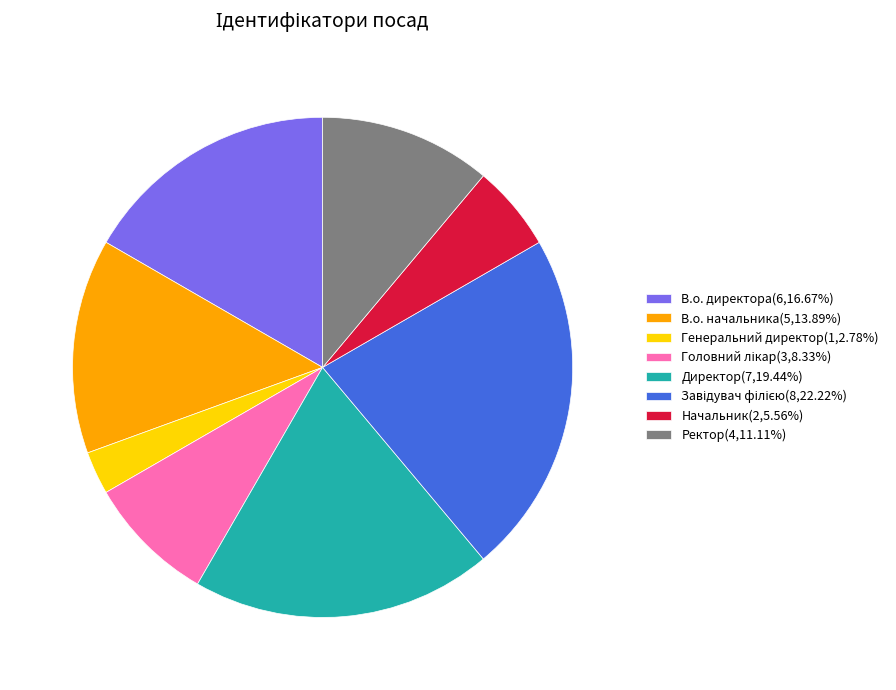

The Ректор slice represents 26% of the pie. True or false?

False